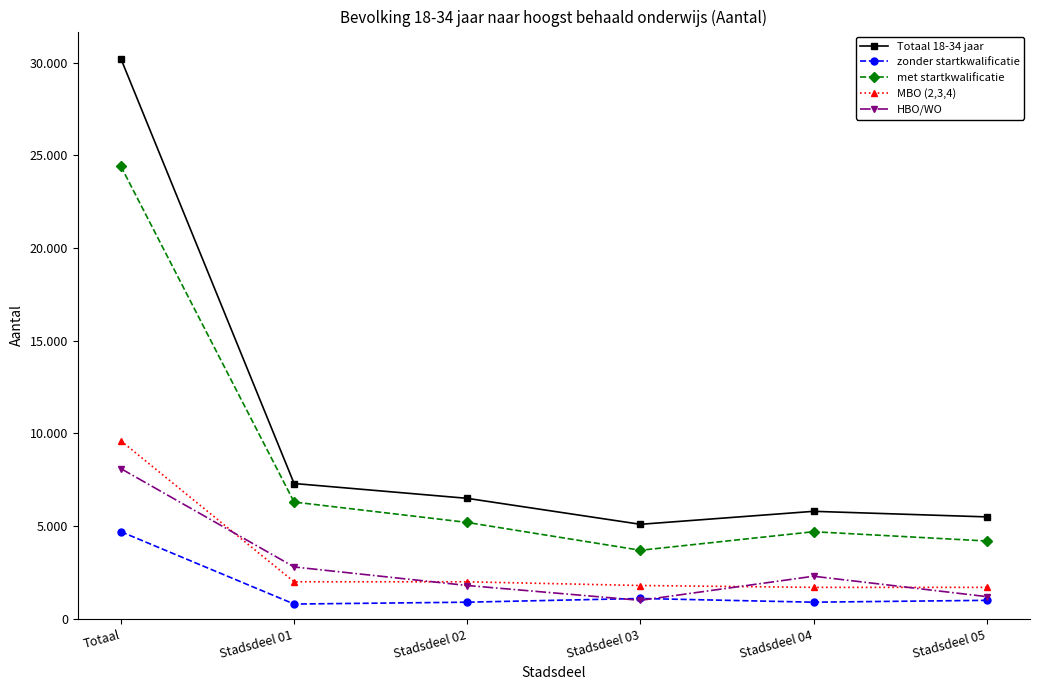

Where is MBO (2,3,4) nearest to the value 5650?

Stadsdeel 01